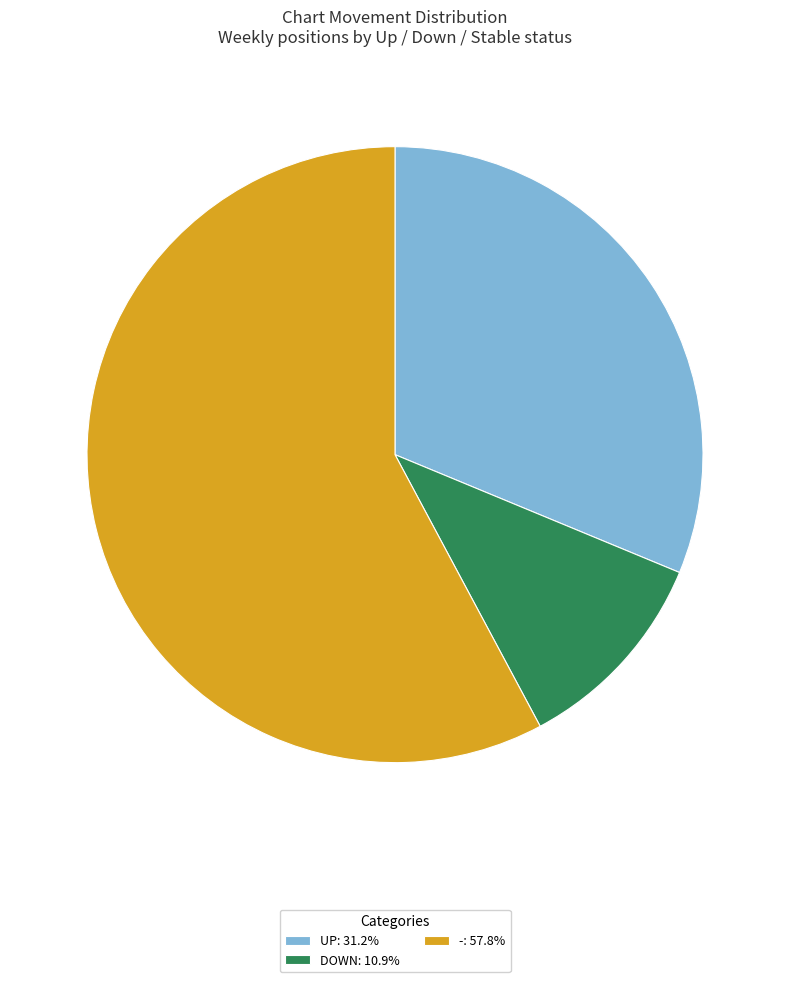

What is the ratio of the value at UP: 31.2% to the value at DOWN: 10.9%?

2.9